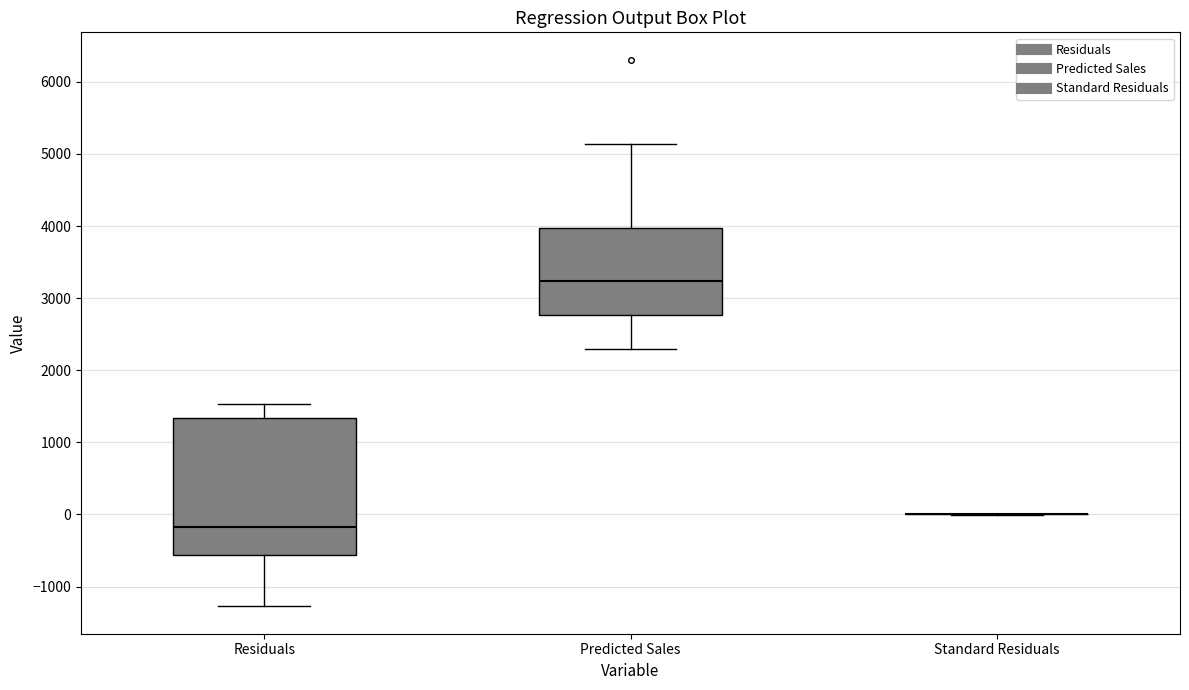

Which box is the tallest, from its lower edge to its upper edge?

Residuals